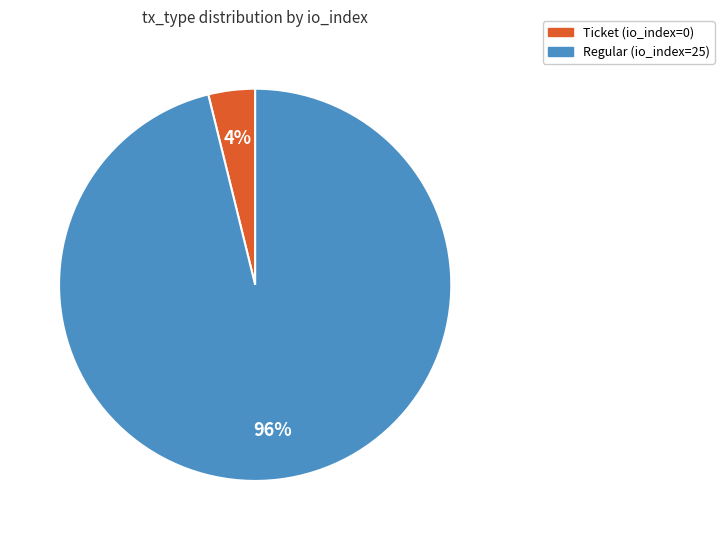

Which has a higher value, Regular or Ticket?

Regular